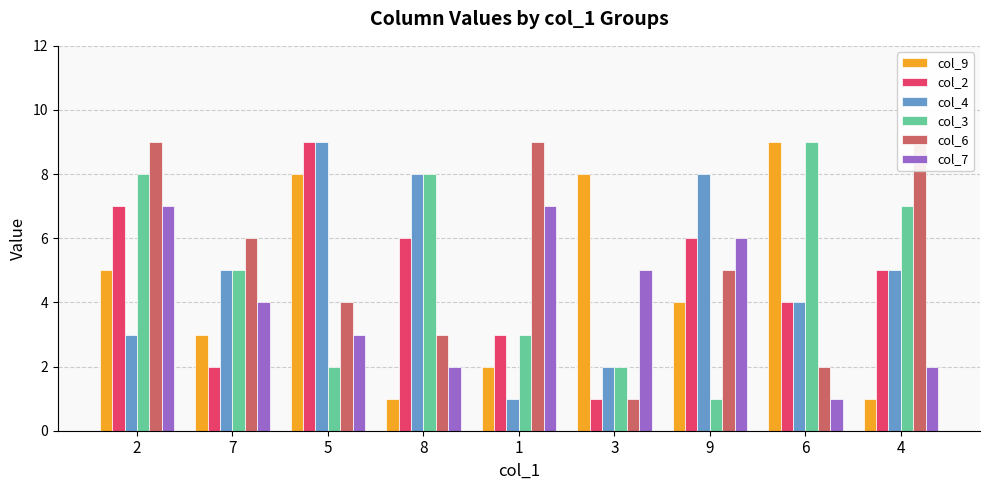

List the series in order of their peak value, lowest first.

col_7, col_9, col_2, col_4, col_3, col_6